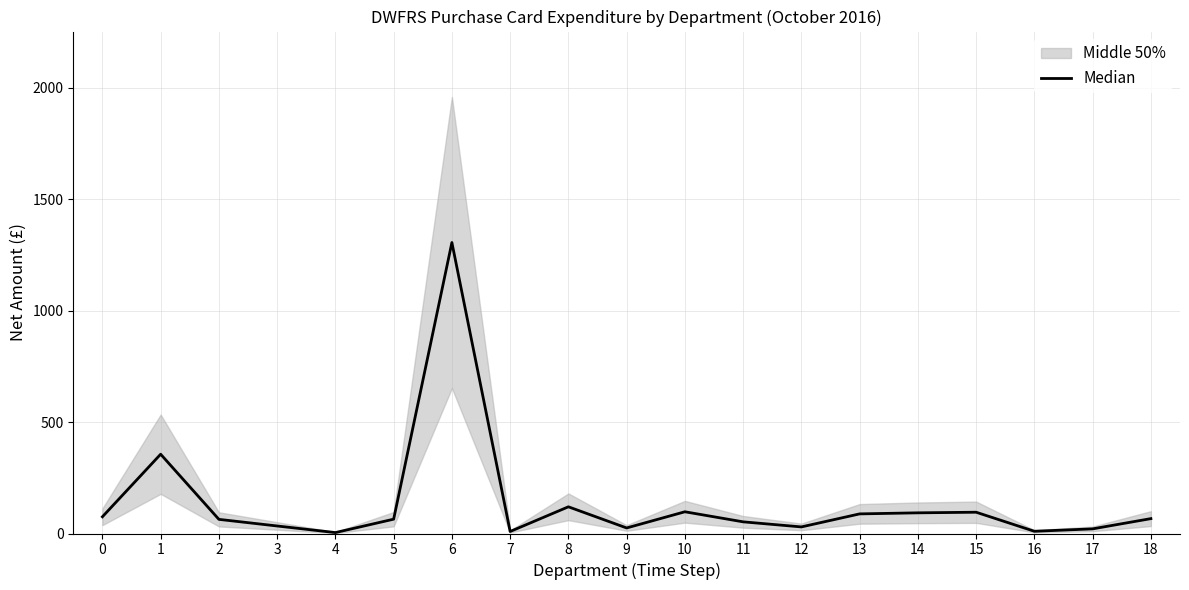

List the labels in order of value, smallest first.

4, 7, 16, 17, 9, 12, 3, 11, 2, 5, 18, 0, 13, 14, 15, 10, 8, 1, 6